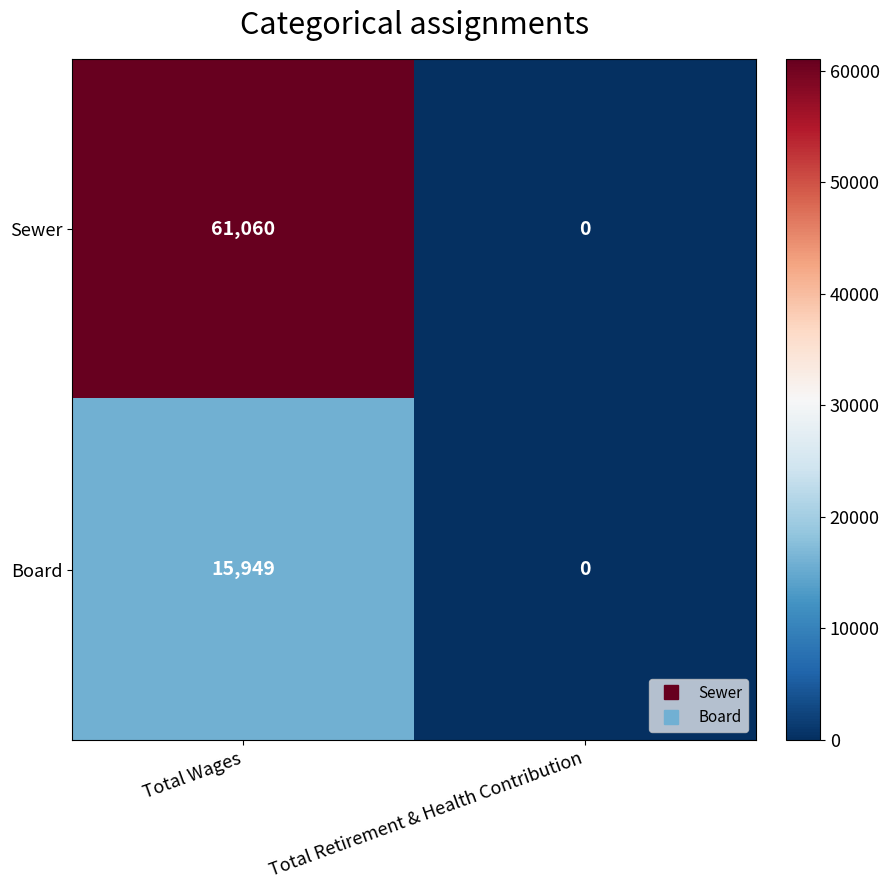

Which series has the largest range (max minus min)?

Sewer